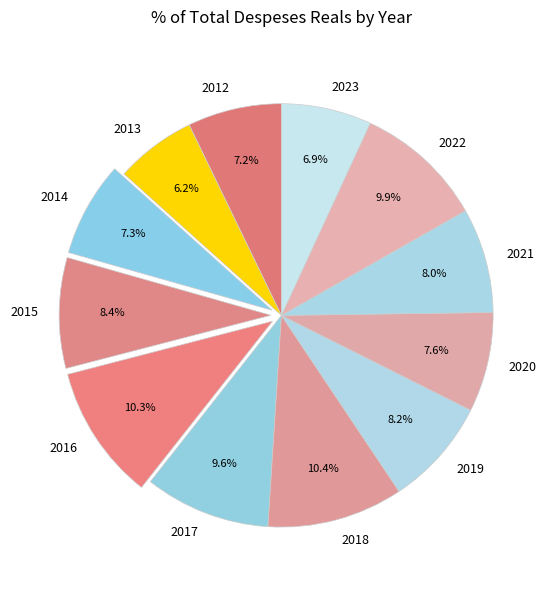

To the nearest percent, what is the average slice percentage?

8%